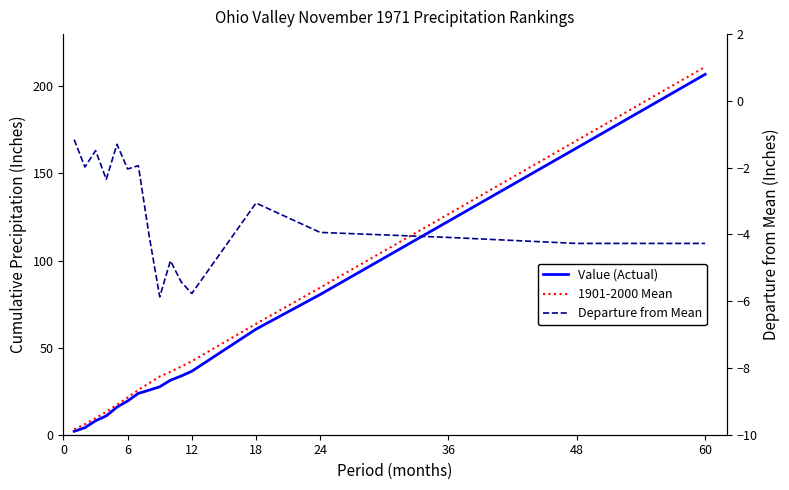

True or false: Value (Actual) and Departure from Mean intersect in this chart.

False